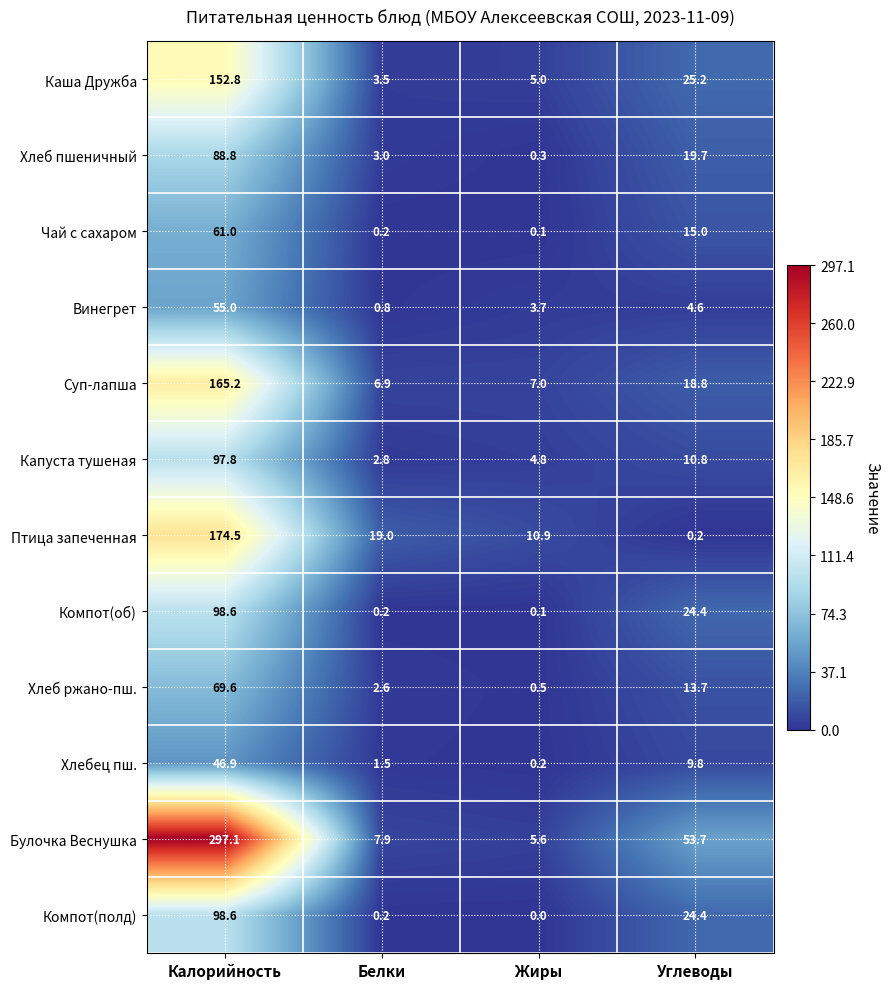

Which label corresponds to the largest value in the chart?

Калорийность